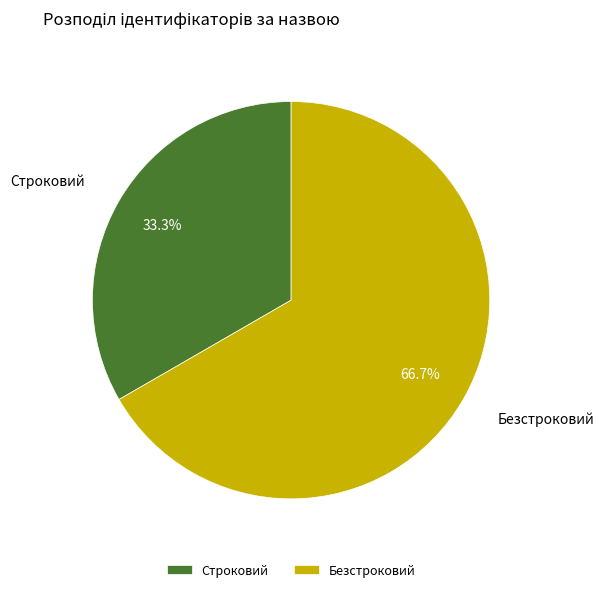

What percentage is the Безстроковий slice, to the nearest percent?

67%